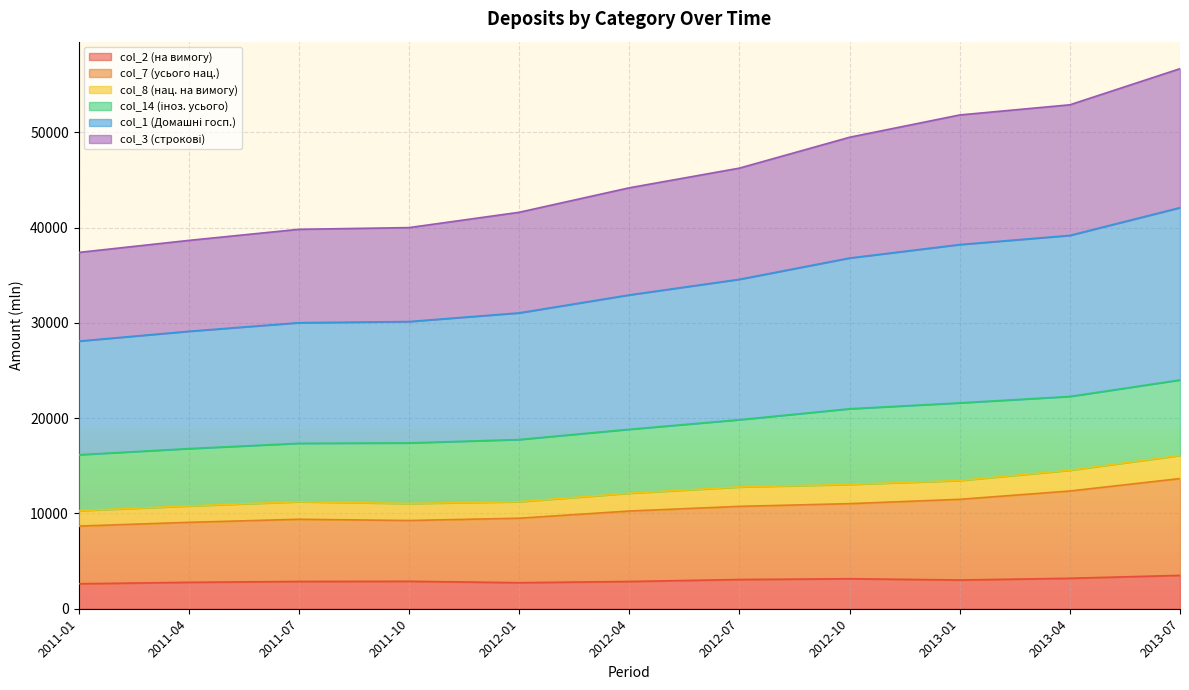

At which category is the sum across all series the highest?

2013-07